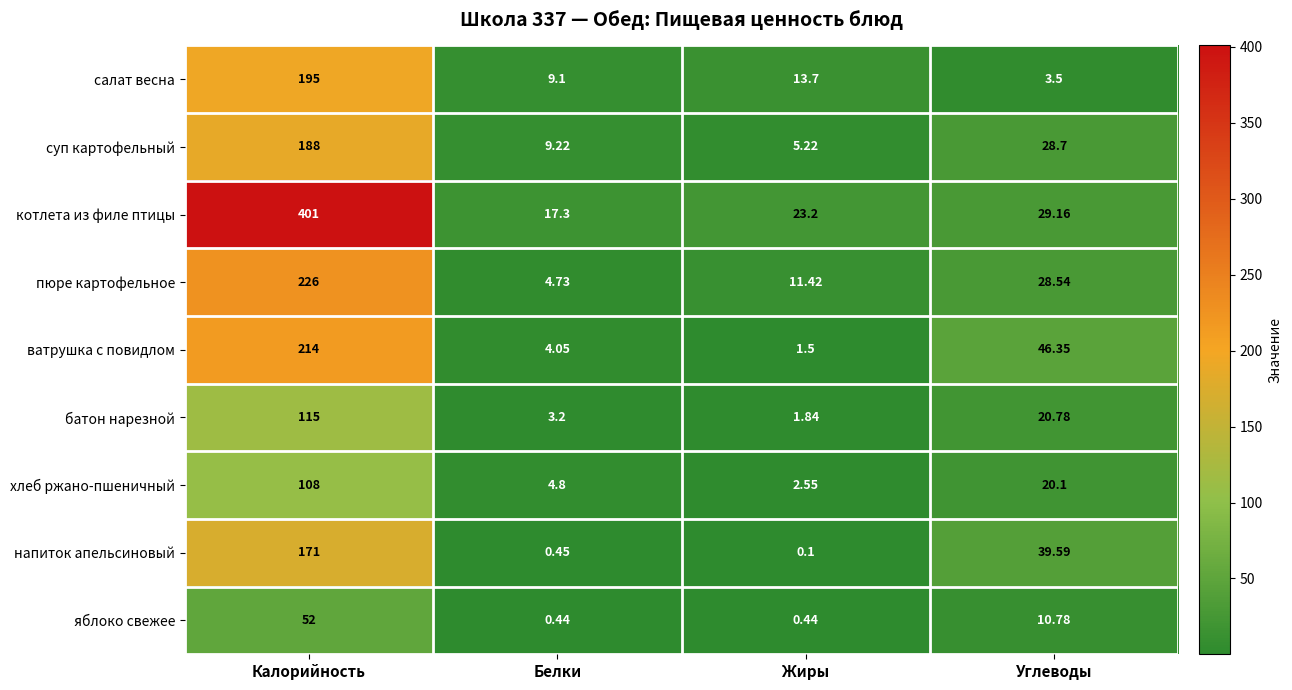

At Жиры, list the series in order from largest to smallest.

котлета из филе птицы, салат весна, пюре картофельное, суп картофельный, хлеб ржано-пшеничный, батон нарезной, ватрушка с повидлом, яблоко свежее, напиток апельсиновый